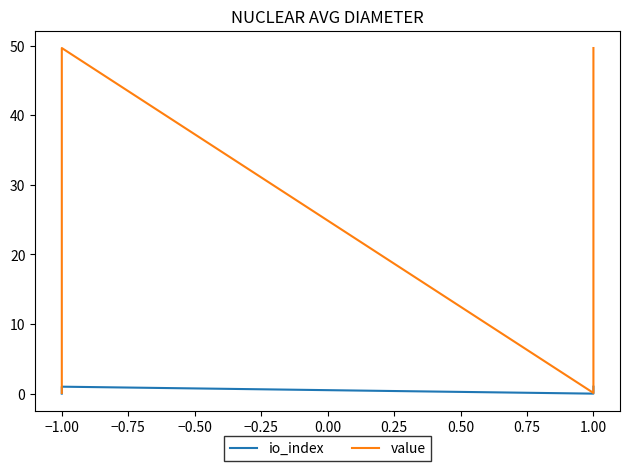

What is the highest value of the io_index series?

1.0